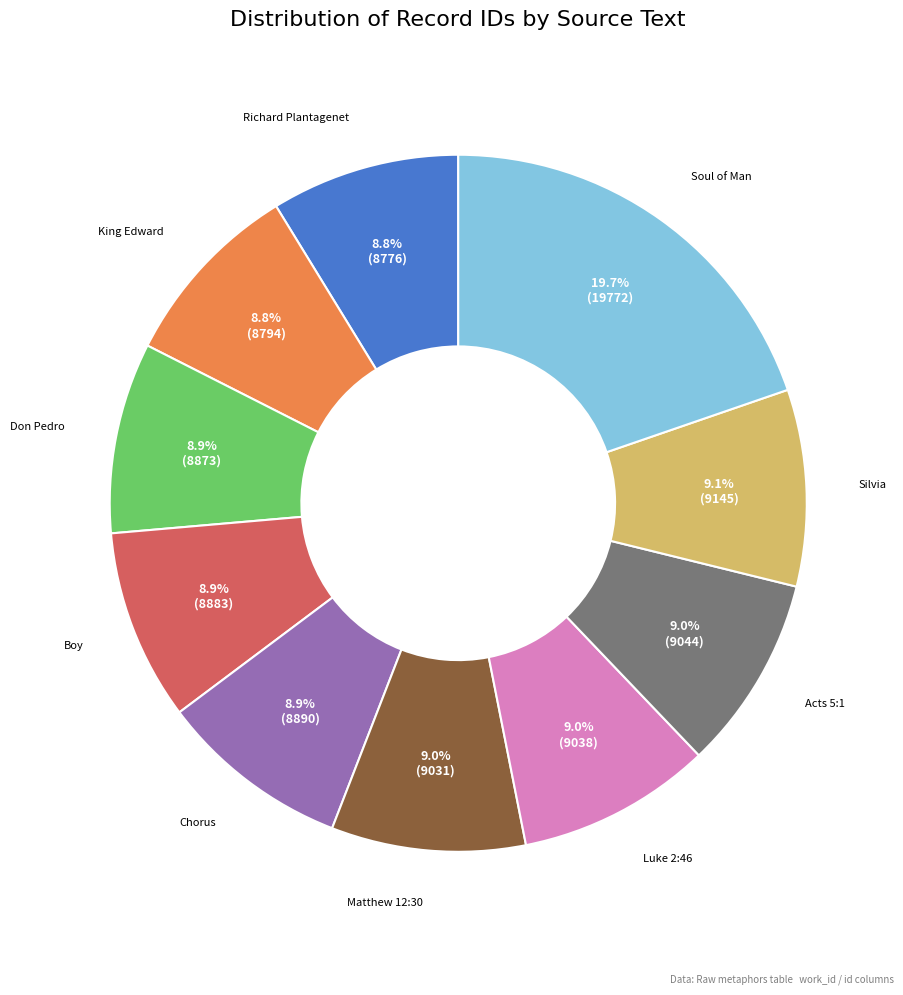

What percentage is NOT represented by Don Pedro?

91.1%